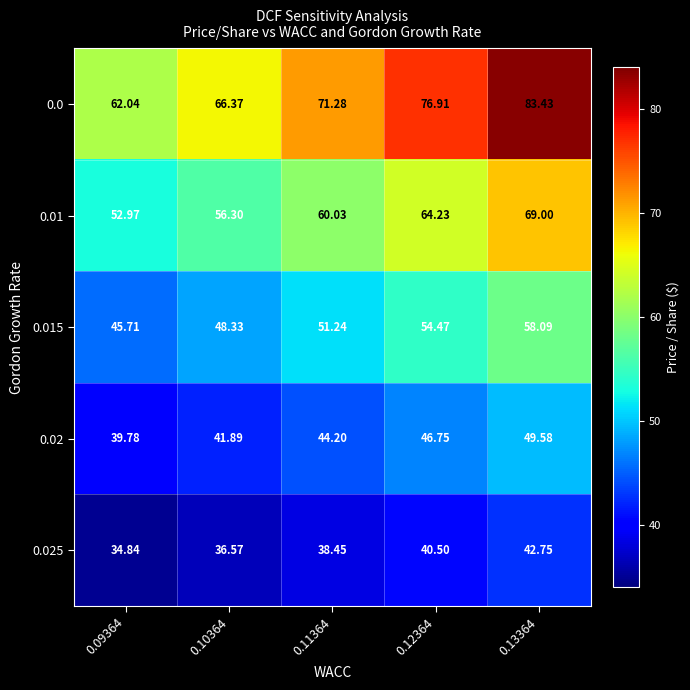

How many categories are shown in the chart?

5